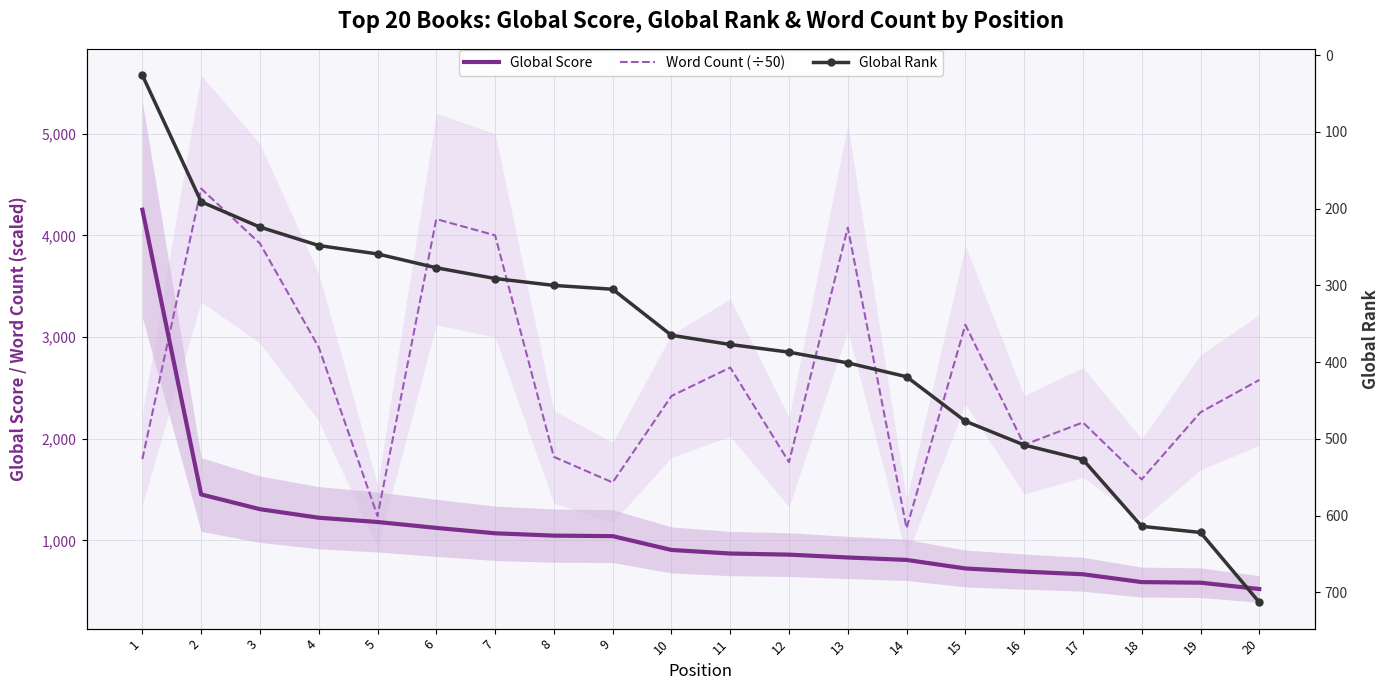

At which category does Word Count (÷50) reach its first local peak?

2